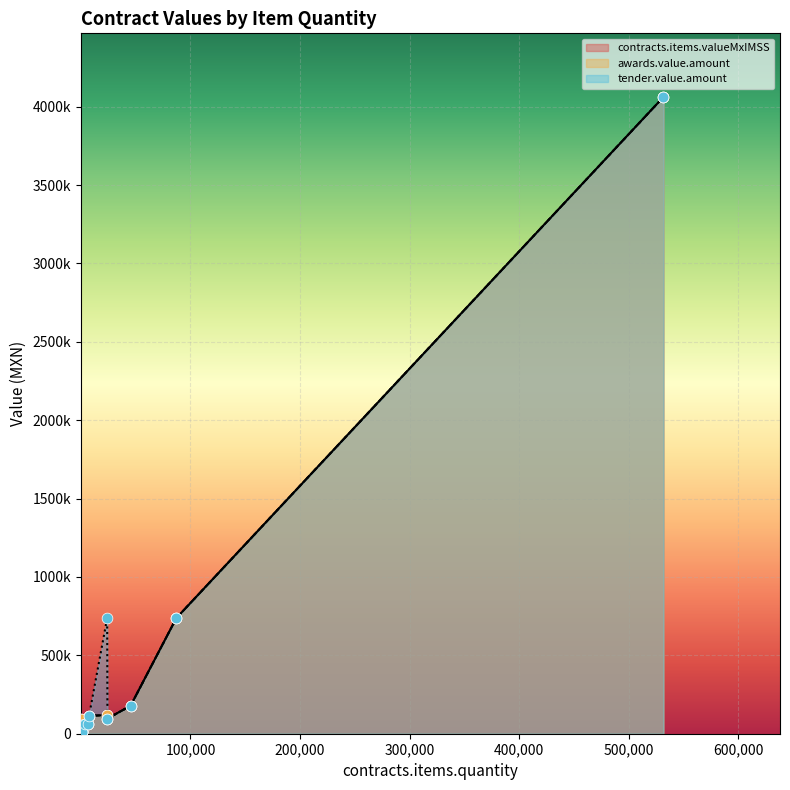

At which category is the sum across all series the highest?

531695